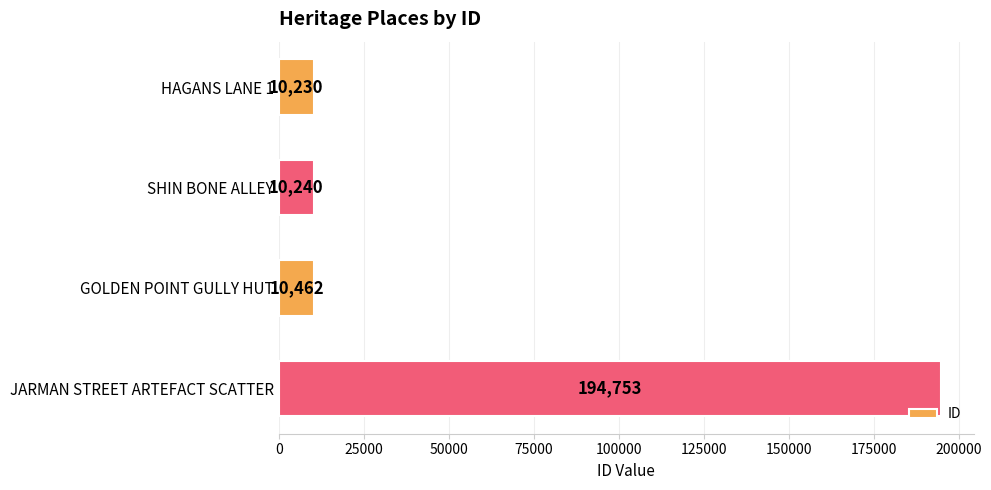

What is the difference between the maximum and minimum values?

184523